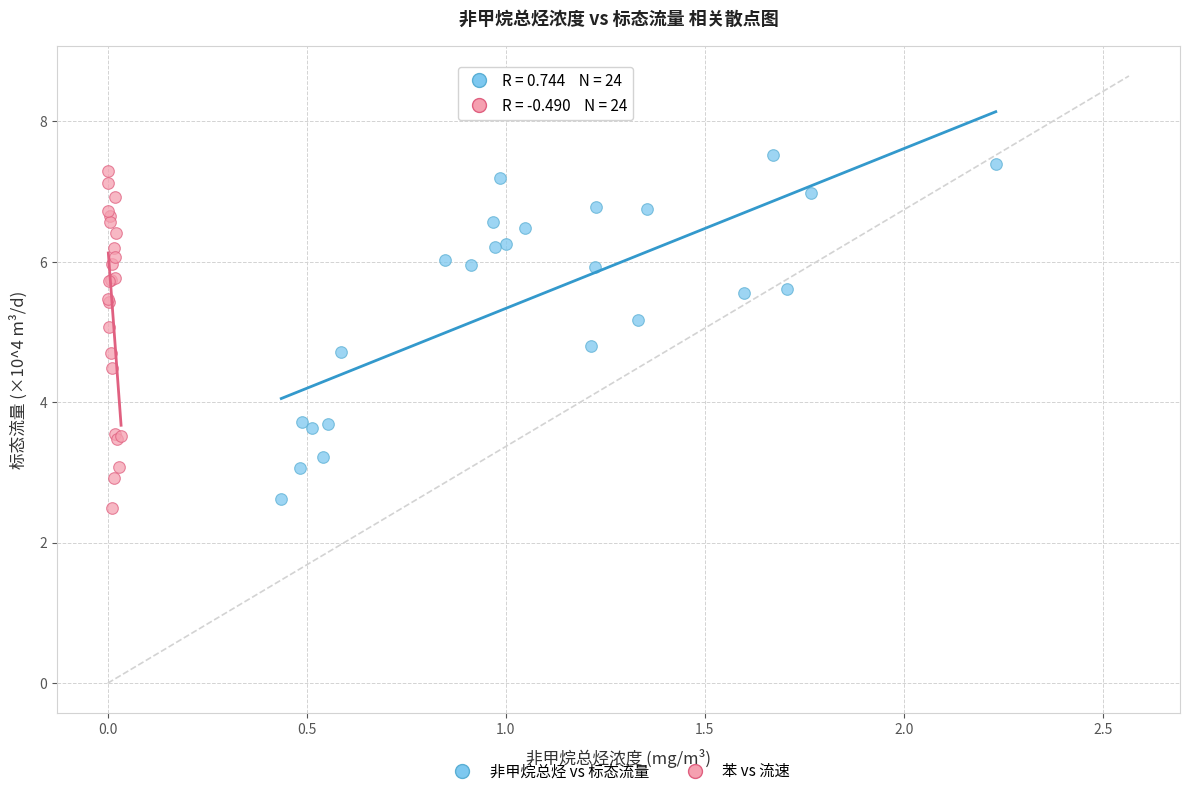

Which series has the widest spread of Y values?

非甲烷总烃 vs 标态流量